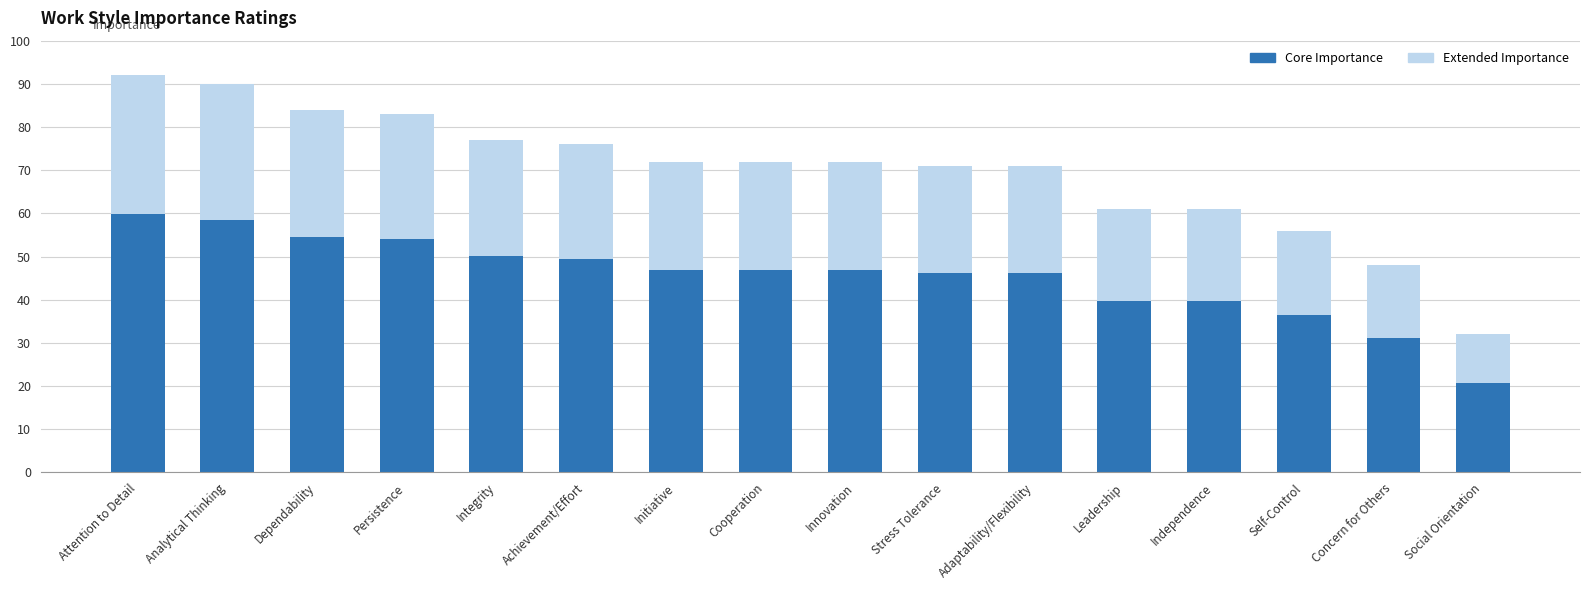

Which category has the lowest value in the Core Importance series?

Social Orientation